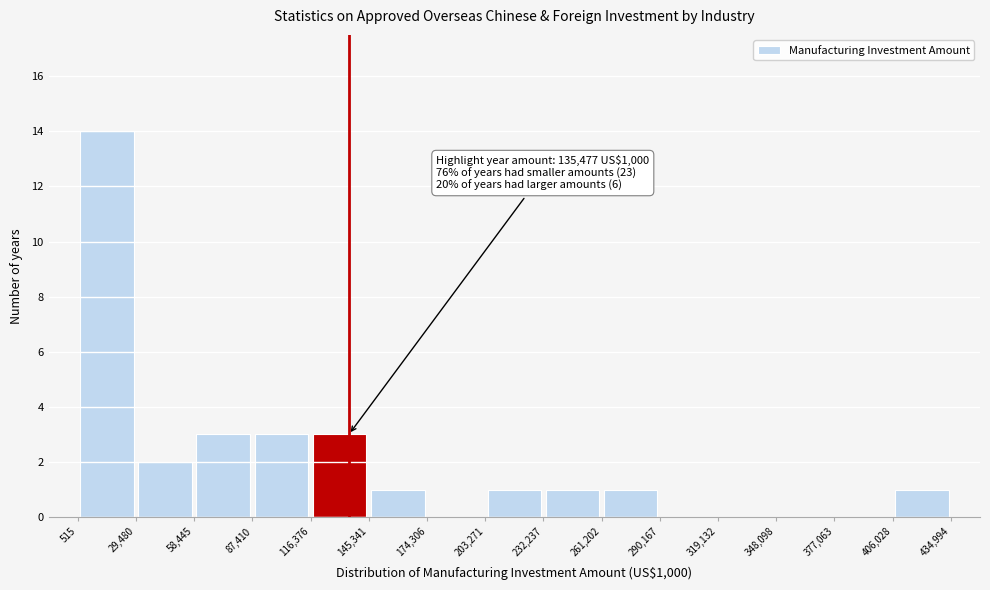

Which range on the x-axis has the tallest bar?

515 to 29,480